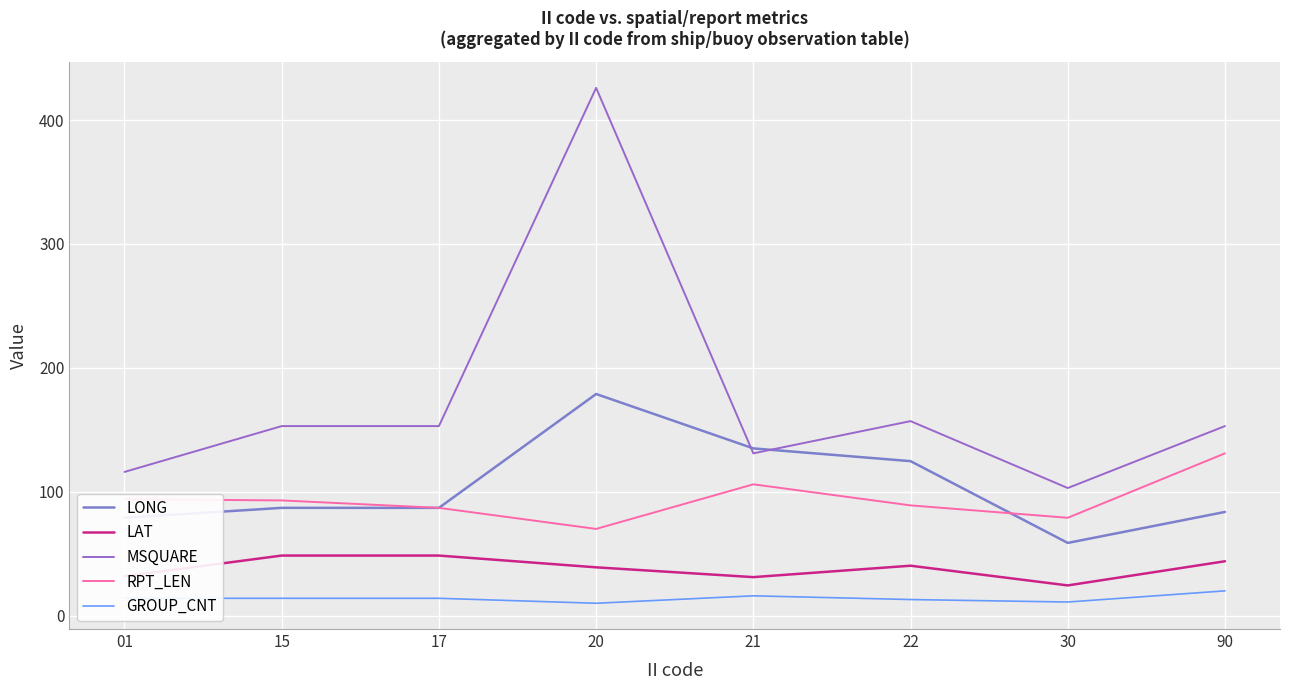

Where does the LAT series first go above 40?

15